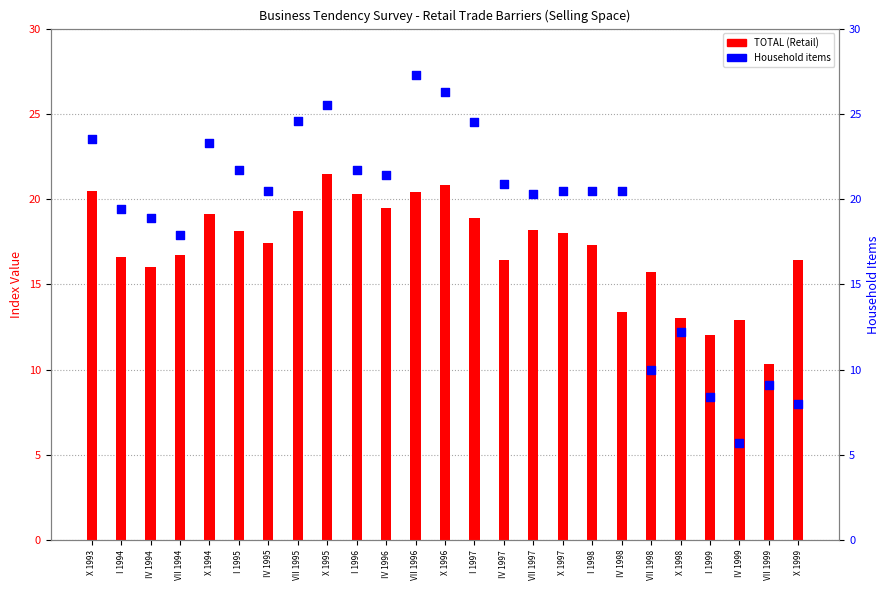

At which category is the sum across all series the highest?

VII 1996